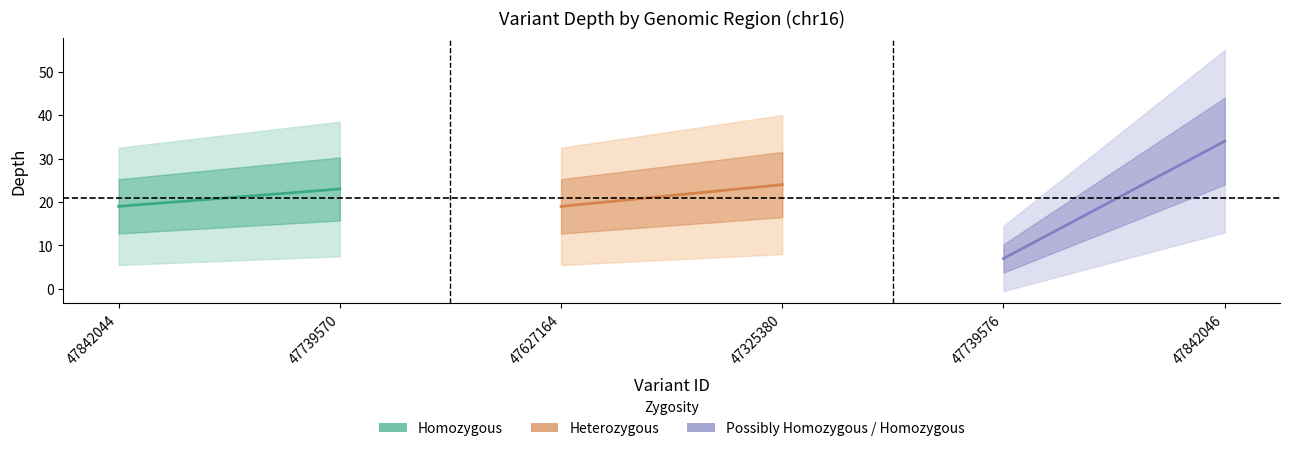

Reading left to right, list all the values displayed in this chart.

Homozygous: 19	23
Heterozygous: 19	24
Possibly Homozygous / Homozygous: 7	34